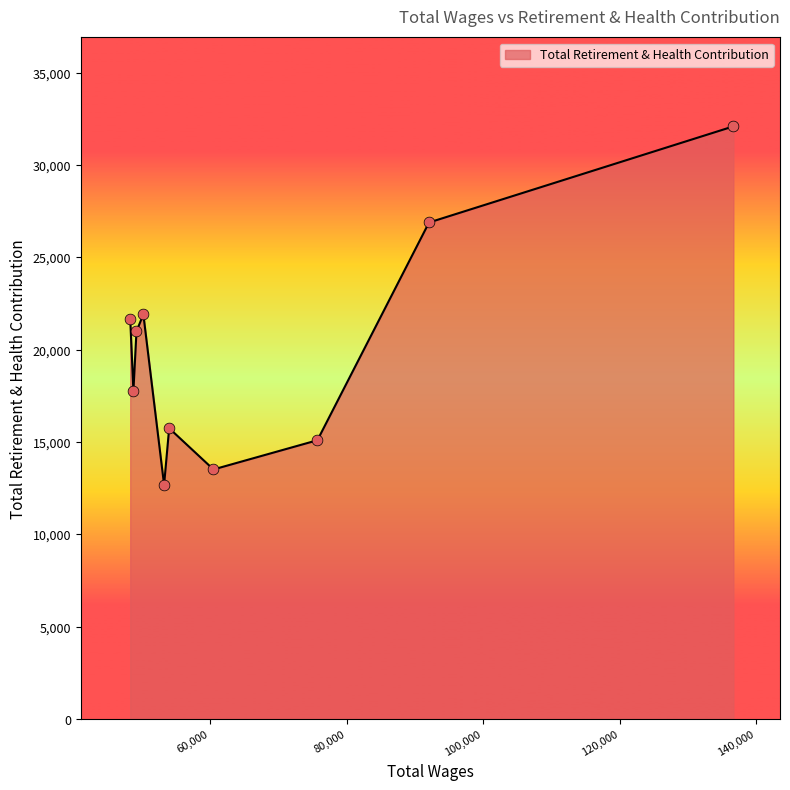

What is the smallest value displayed?

12677